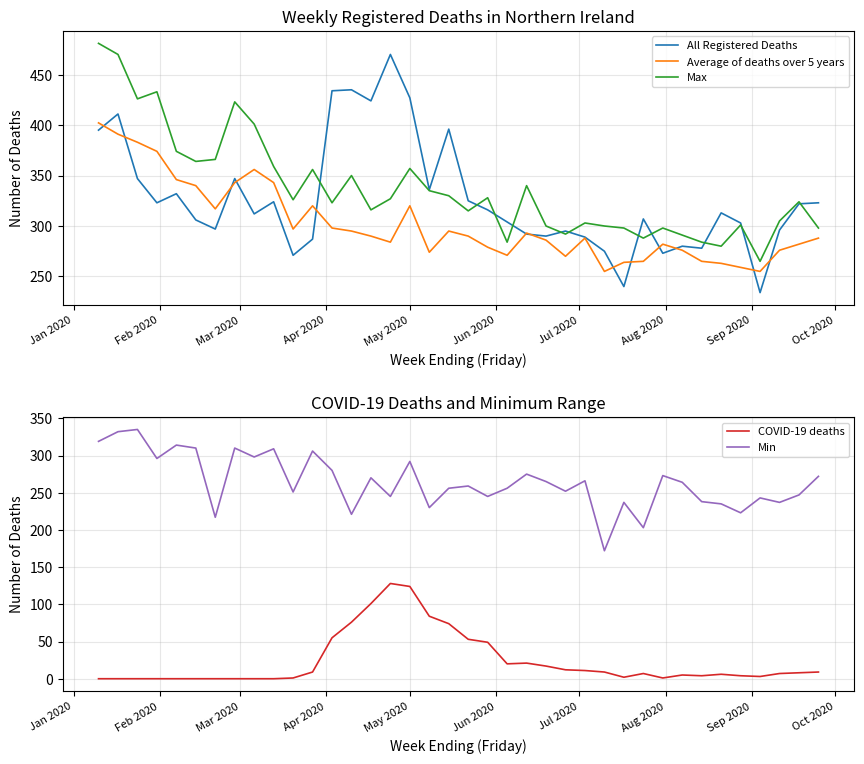

What is the maximum value for Max?

481.0